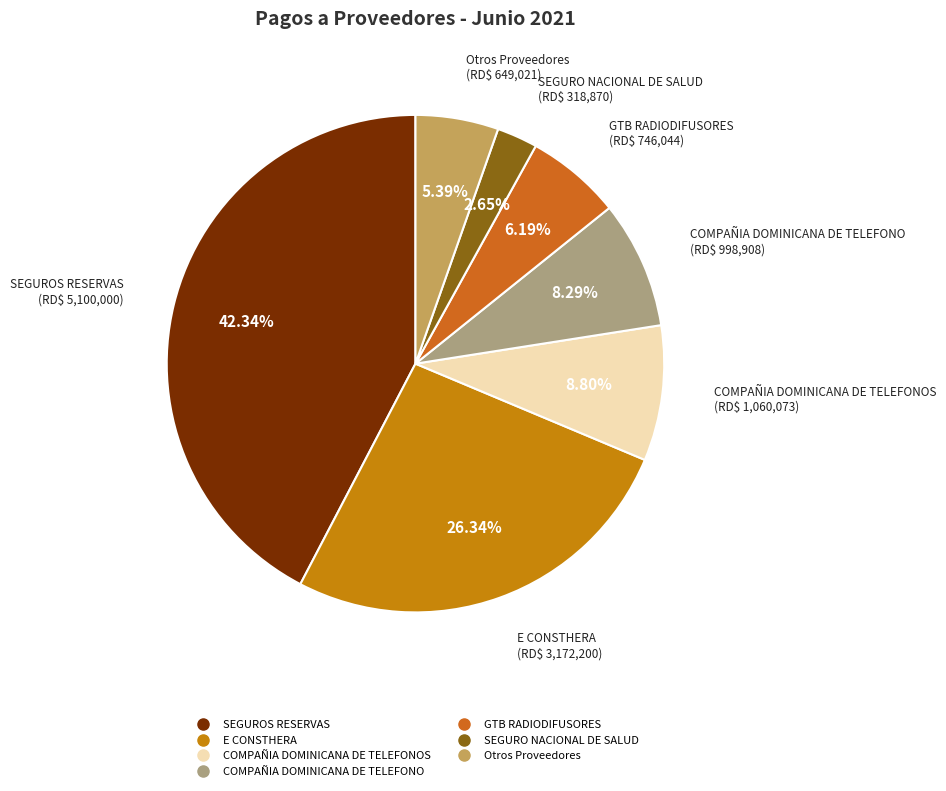

How many slices are in this pie chart?

7